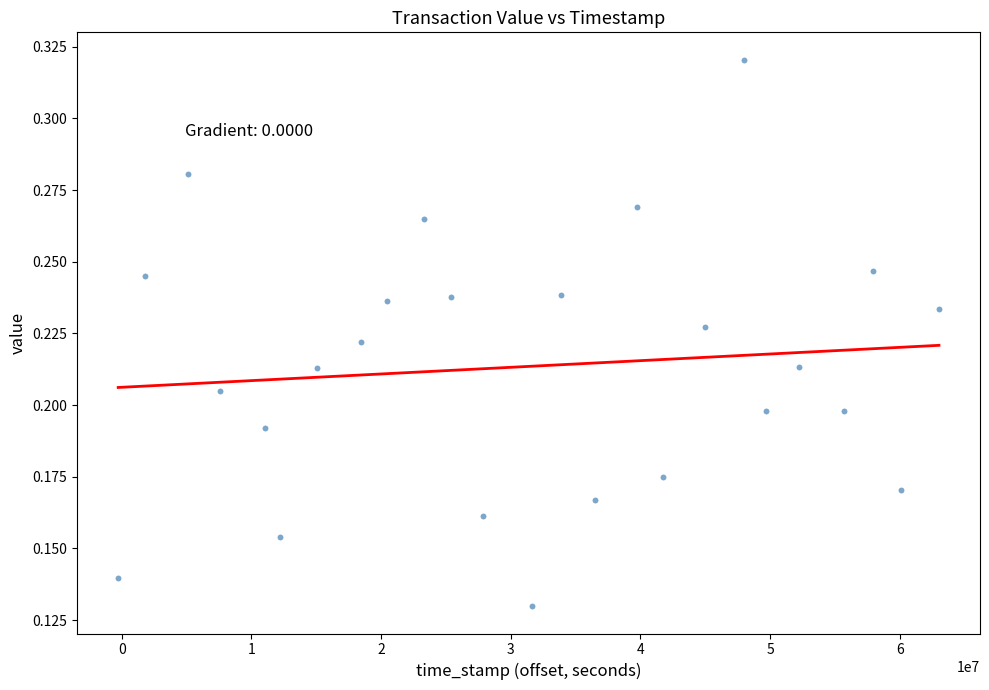

What is the range of X values (max minus min)?

63300045.4